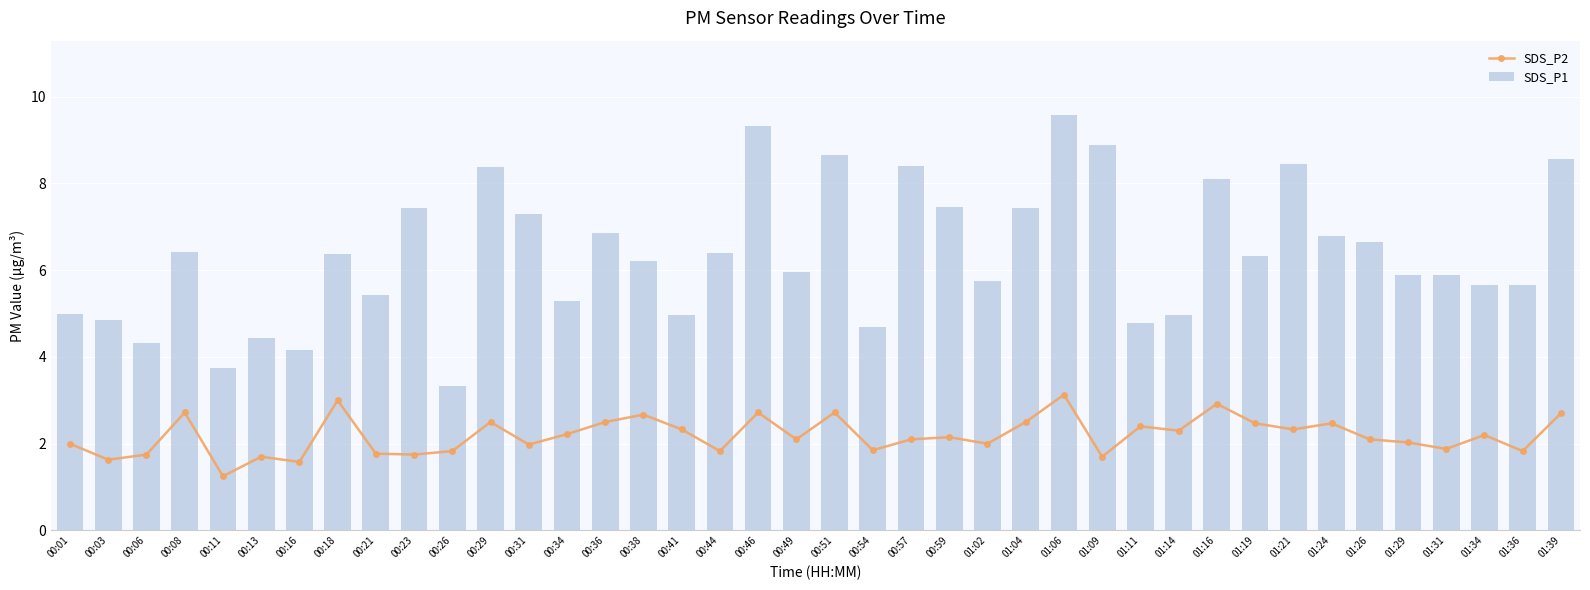

Which category has the highest value in the SDS_P1 series?

01:06